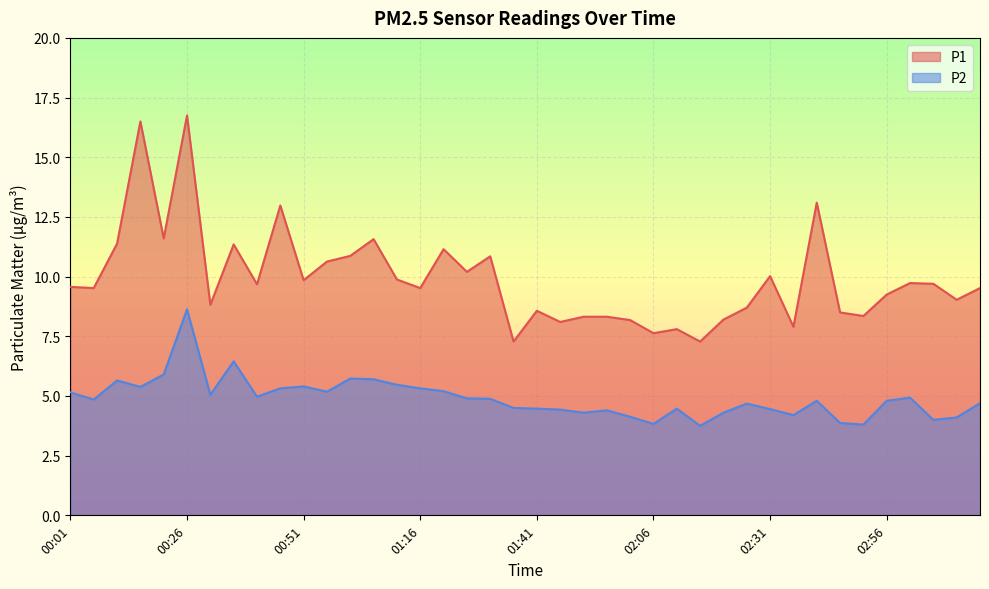

True or false: P1 and P2 cross at least once.

False